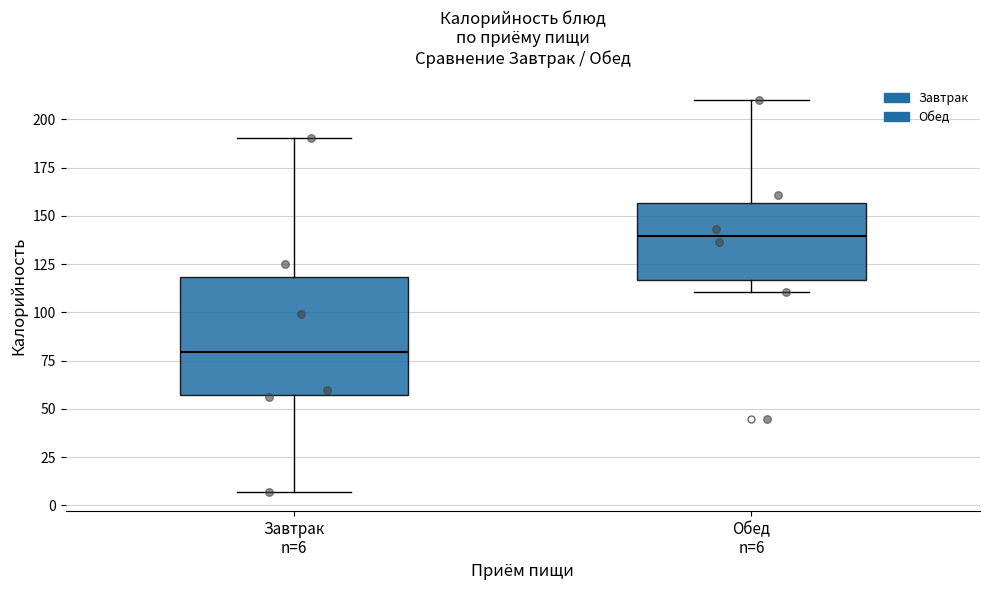

Where is the upper edge of the box for Завтрак n=6 on the y-axis? The values are not printed on the chart, so give them approximately, as read against the axis.

120